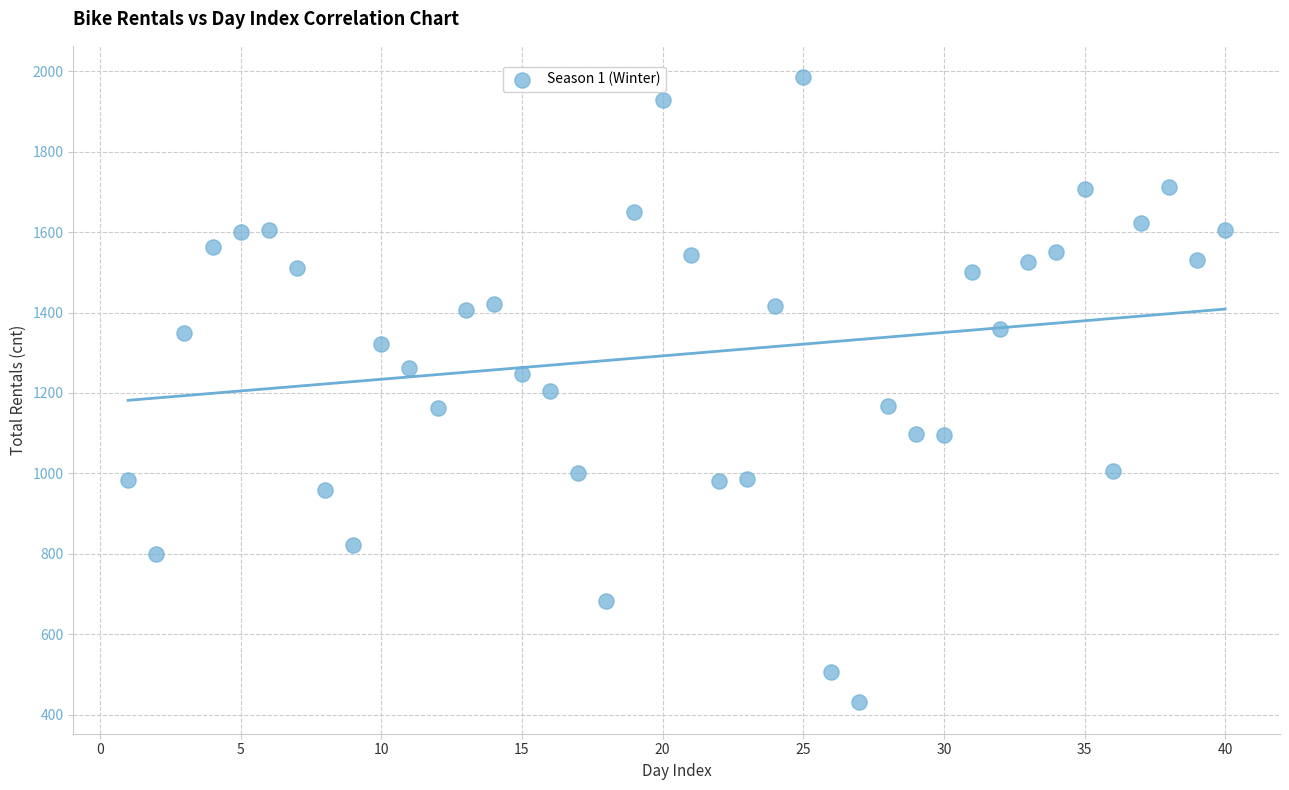

What is the range of X values (max minus min)?

39